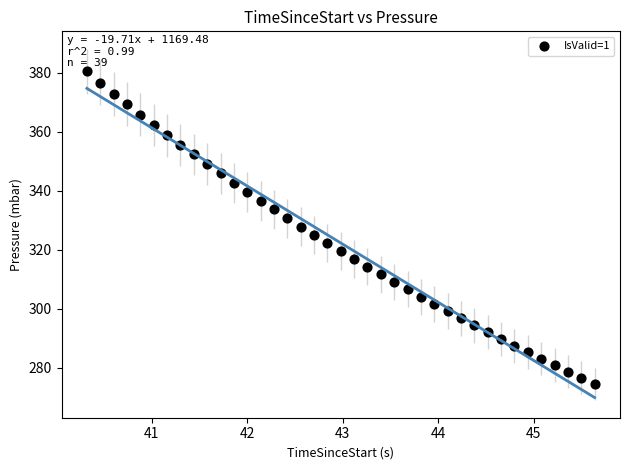

What is the range of Y values (max minus min)?

106.0